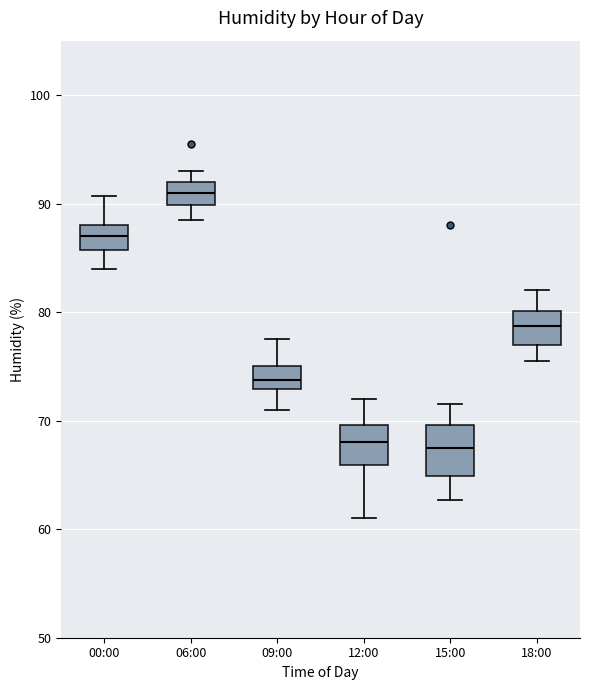

Reading left to right, read every box against the y-axis: the position of its median line, the range the box covers, and the ends of its whiskers. The values are not printed on the chart, so give them approximately, as read against the axis.

00:00: median 87, box 86 to 88, whiskers 84 to 91
06:00: median 91, box 90 to 92, whiskers 89 to 93
09:00: median 74, box 73 to 75, whiskers 71 to 78
12:00: median 68, box 66 to 70, whiskers 61 to 72
15:00: median 68, box 65 to 70, whiskers 63 to 72
18:00: median 79, box 77 to 80, whiskers 76 to 82